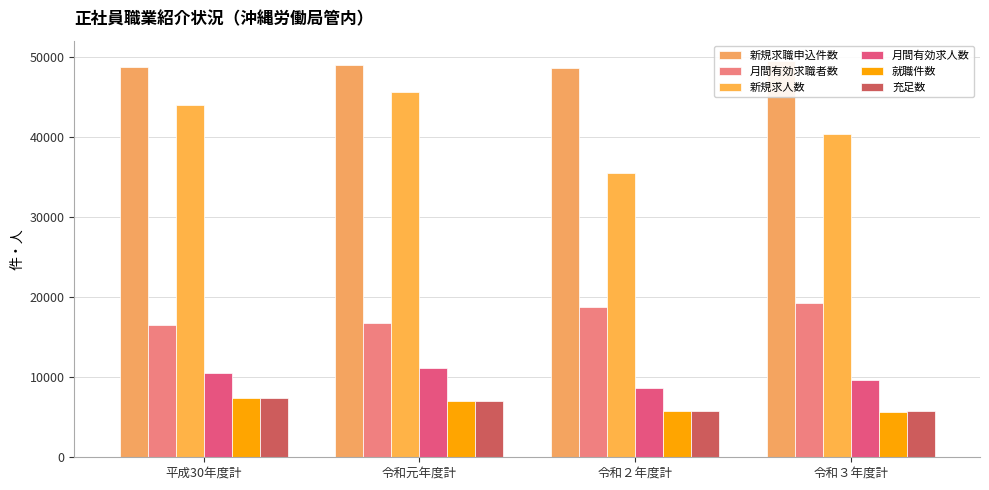

At how many categories does at least one series exceed 15268?

4